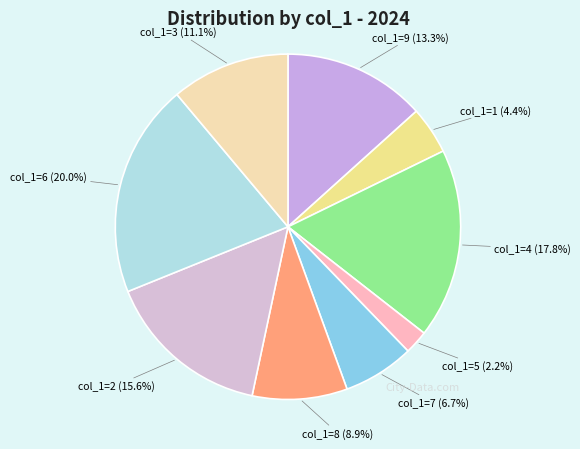

How many segments does this pie chart have?

9